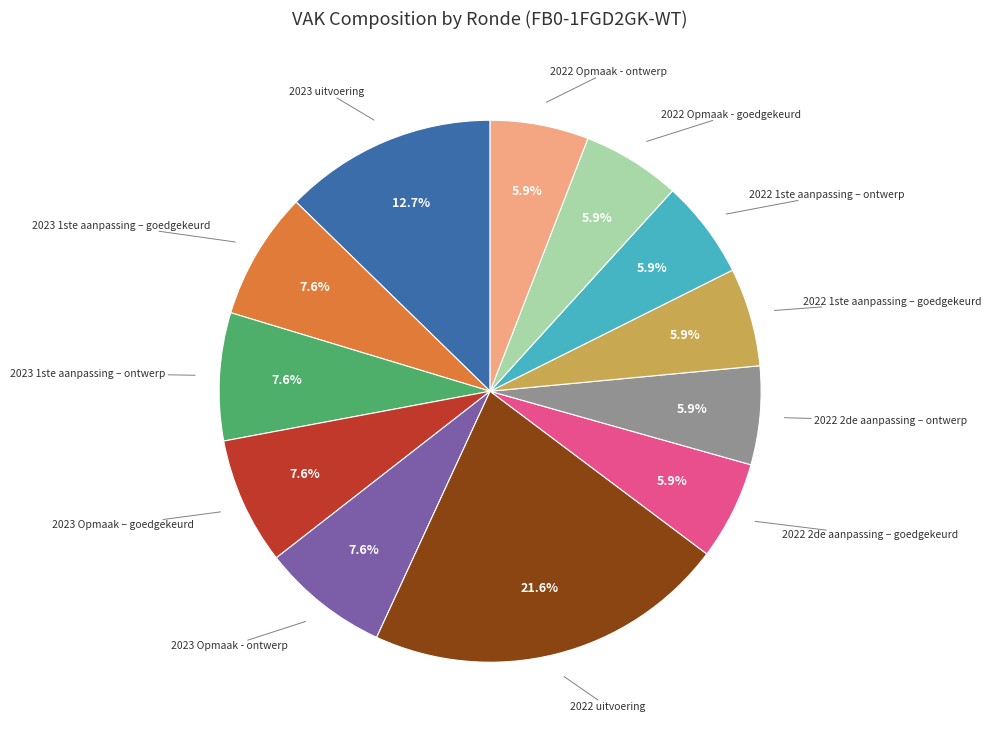

Is there any slice that represents more than half of the pie?

No